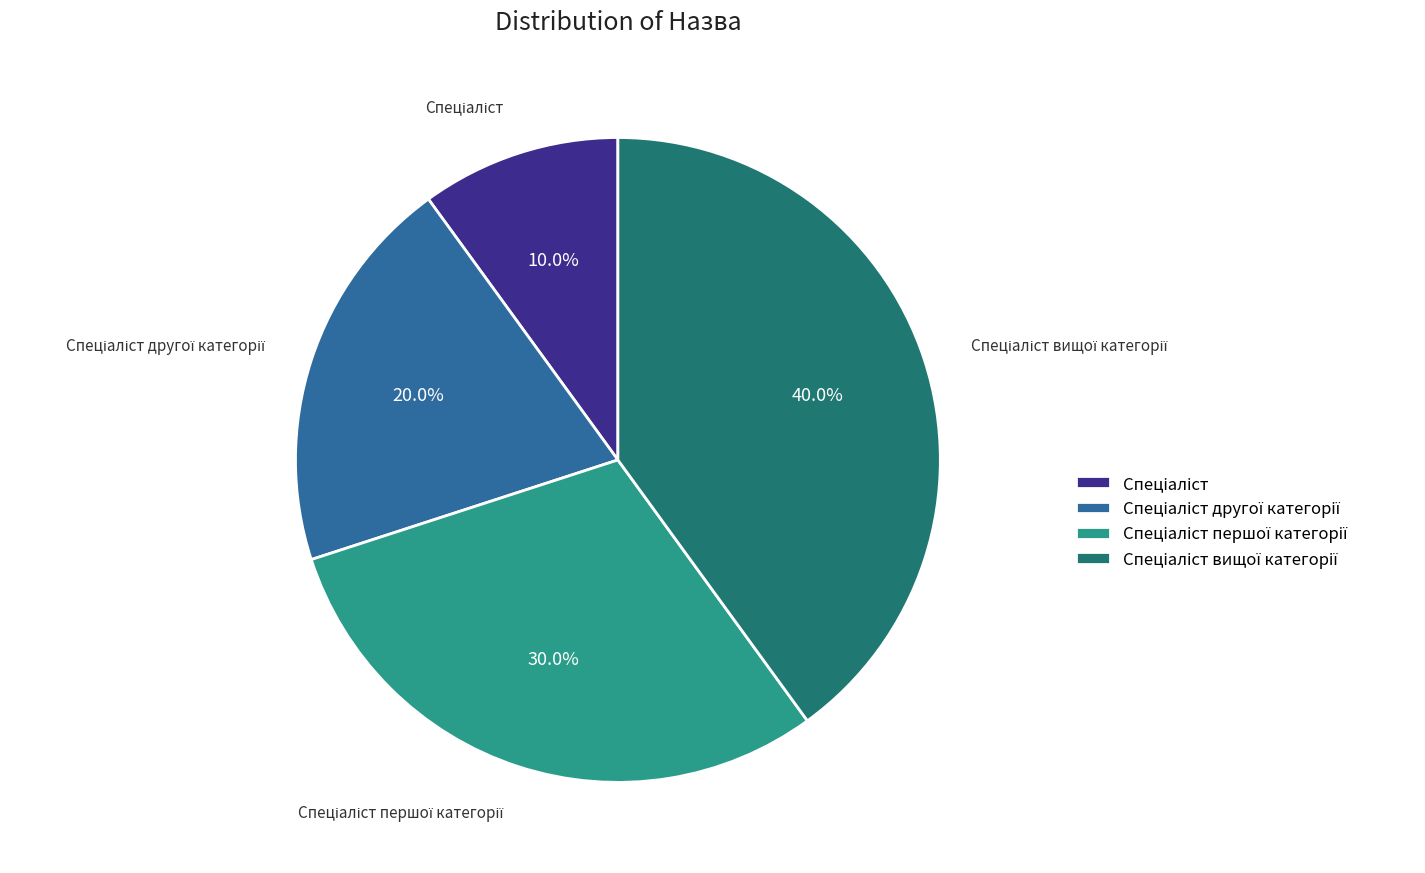

Does any single category account for the majority?

No